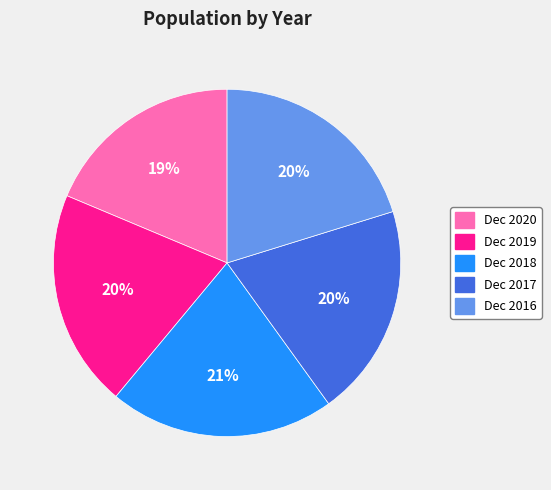

What is the ratio of the value at Dec 2020 to the value at Dec 2019?

0.9